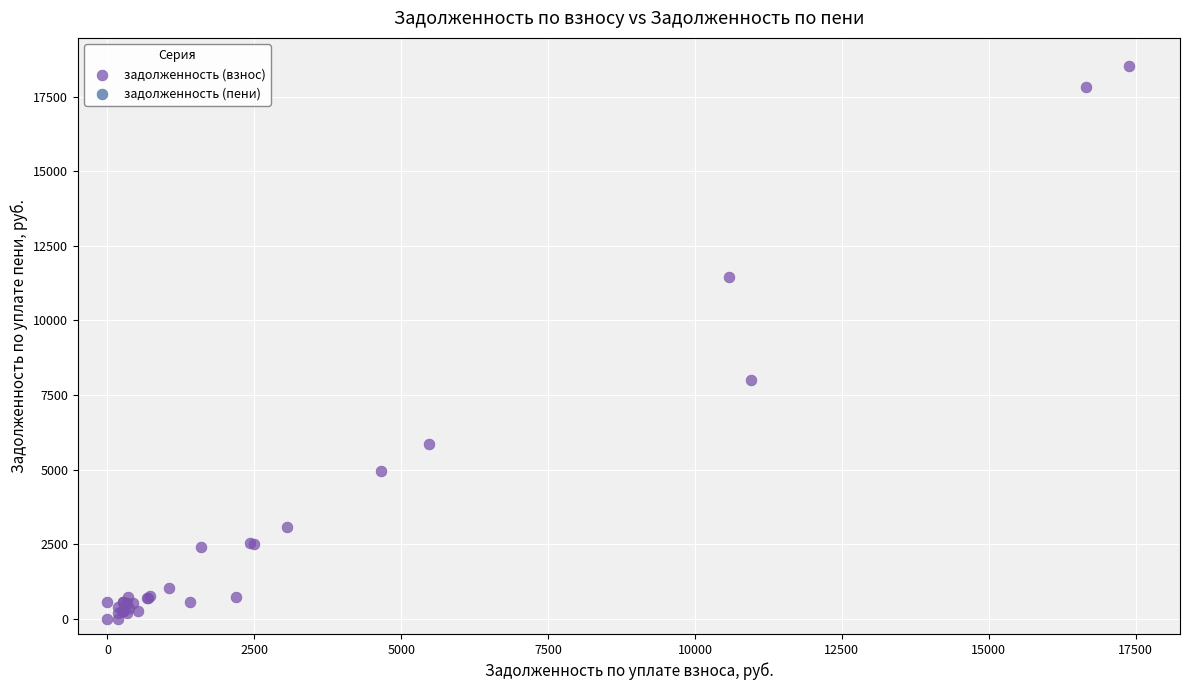

What Y value in the scatter plot is closest to 9268?

7992.1